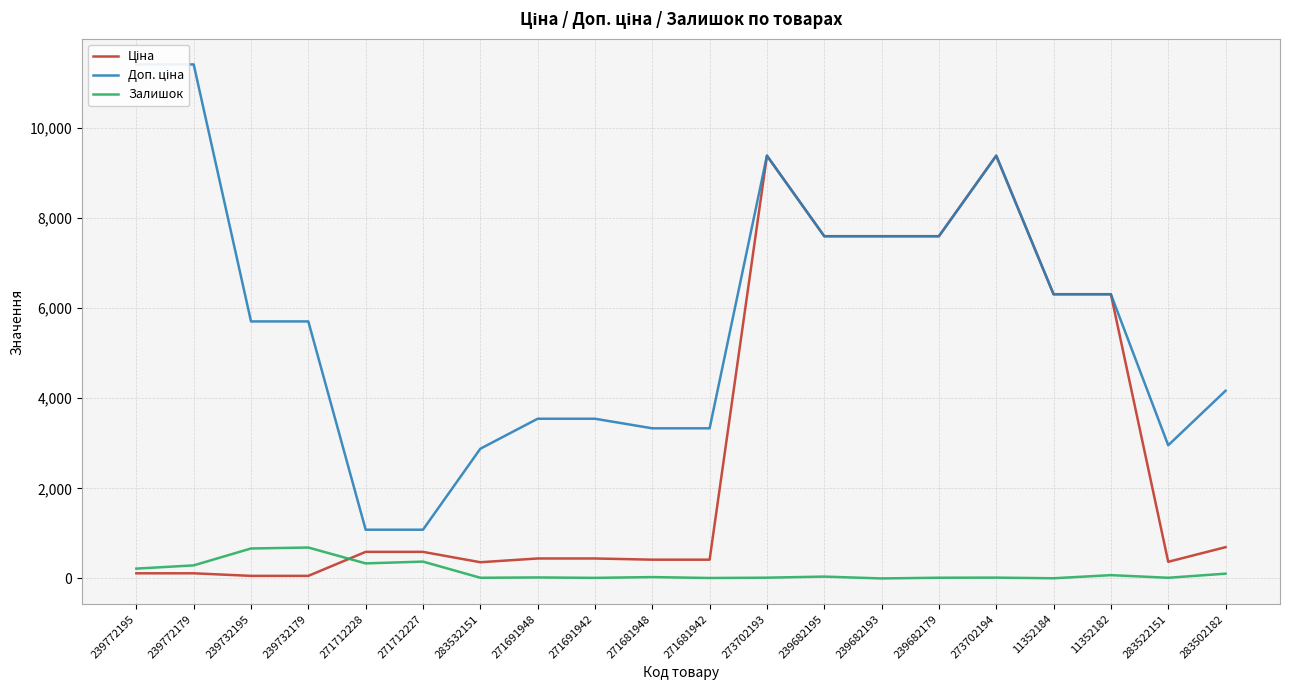

Where is the first local minimum for Залишок?

271712228